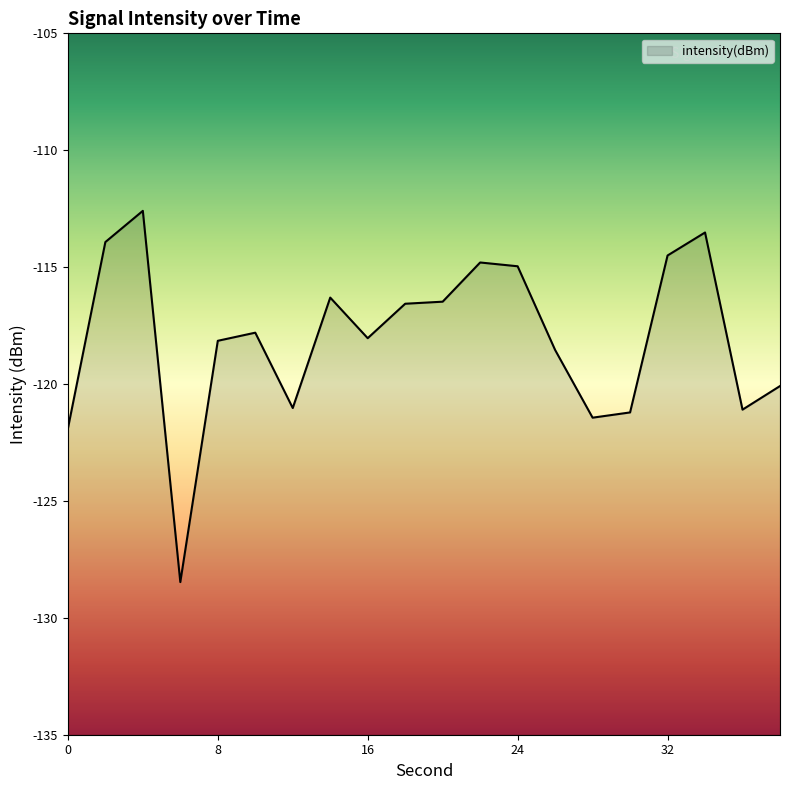

List the labels in order of value, largest first.

4, 34, 2, 32, 22, 24, 14, 20, 18, 10, 16, 8, 26, 38, 12, 36, 30, 28, 0, 6